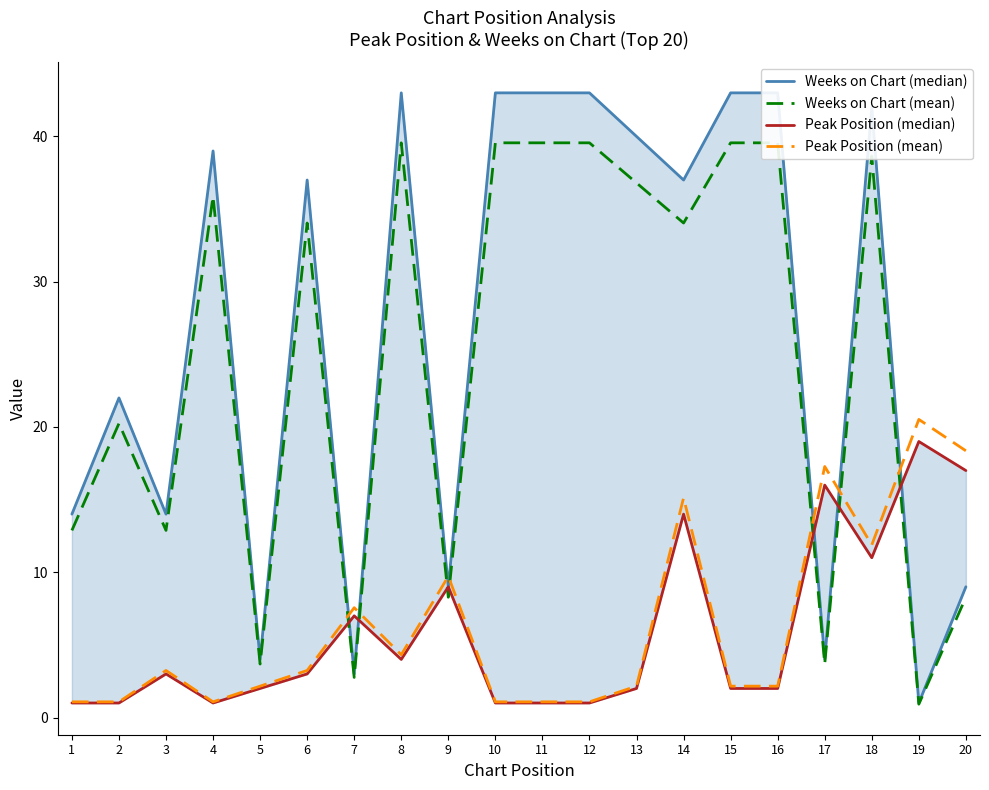

How many values in the Peak Position (median) series are below 3?

10